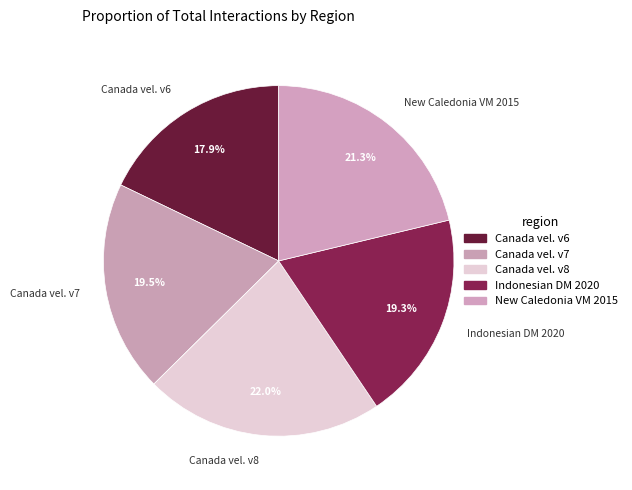

Does Canada vel. v6 account for over 50% of the chart?

No